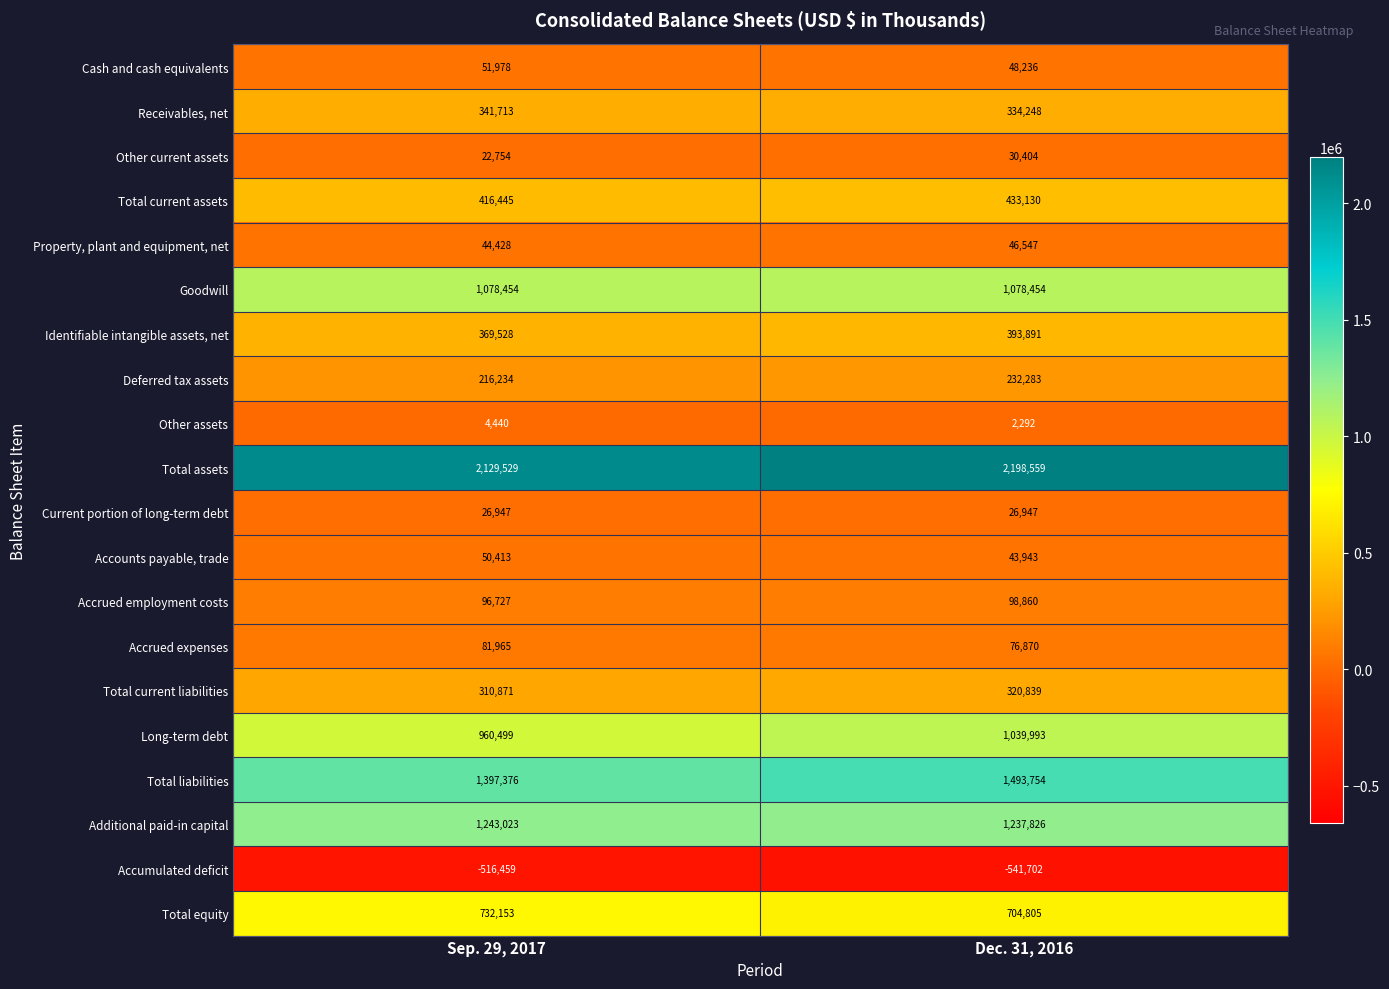

Which category has the highest value across all series?

Dec. 31, 2016